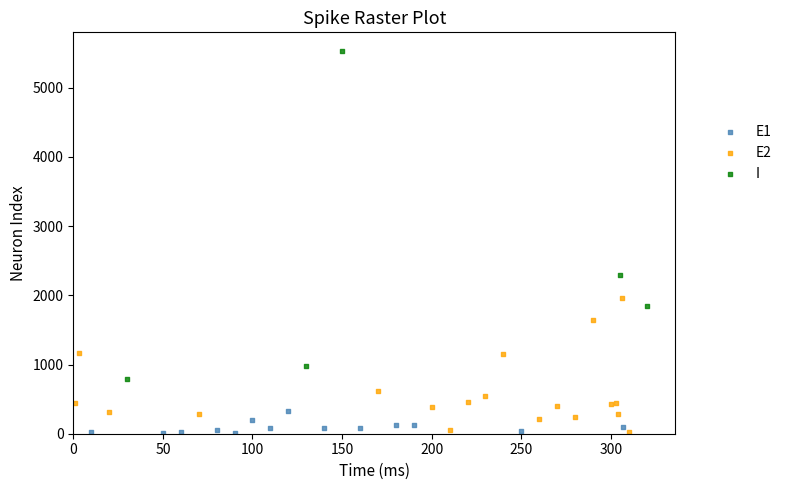

Which series reaches the maximum Y coordinate?

I